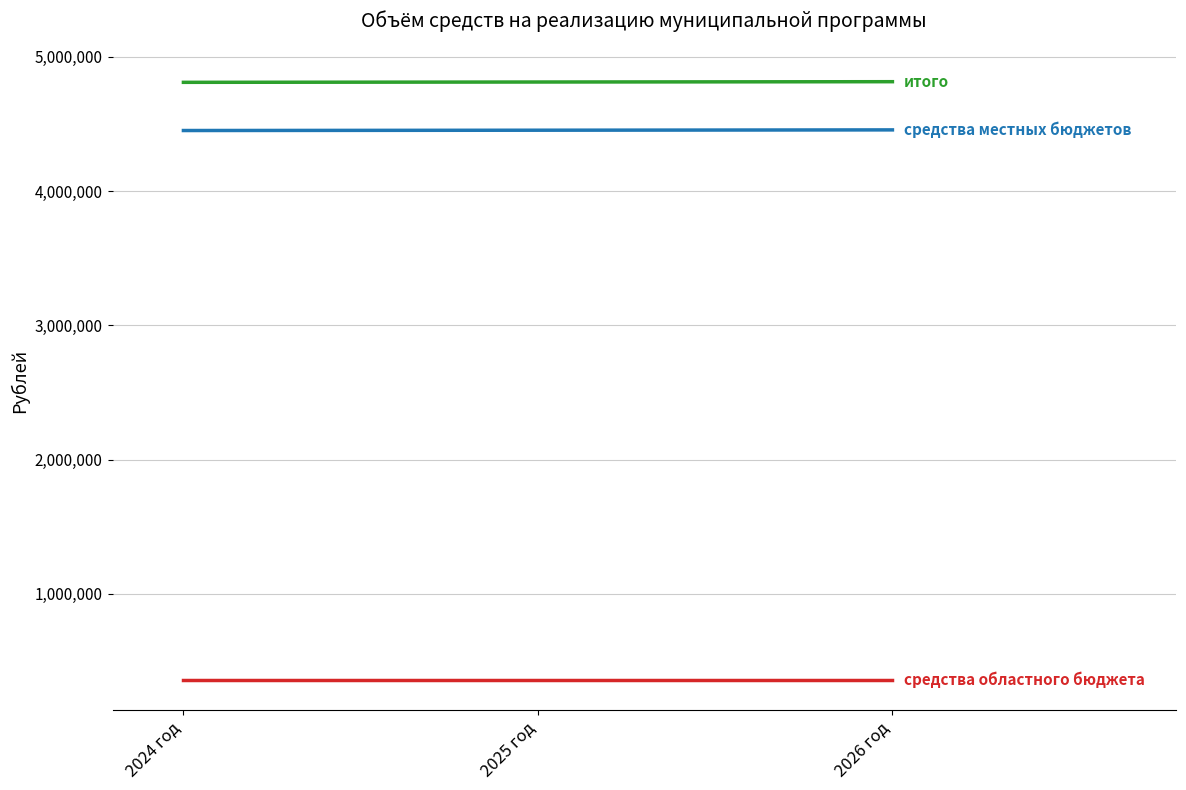

How many lines are shown in the chart?

3